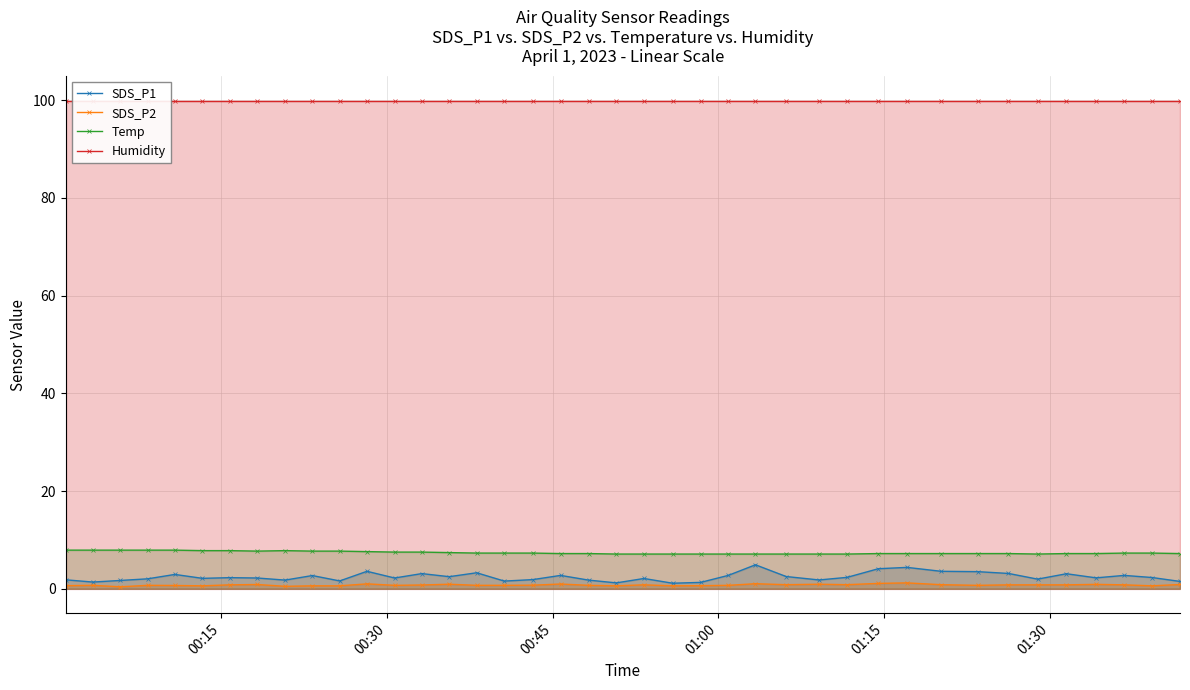

How many series are shown in this chart?

4